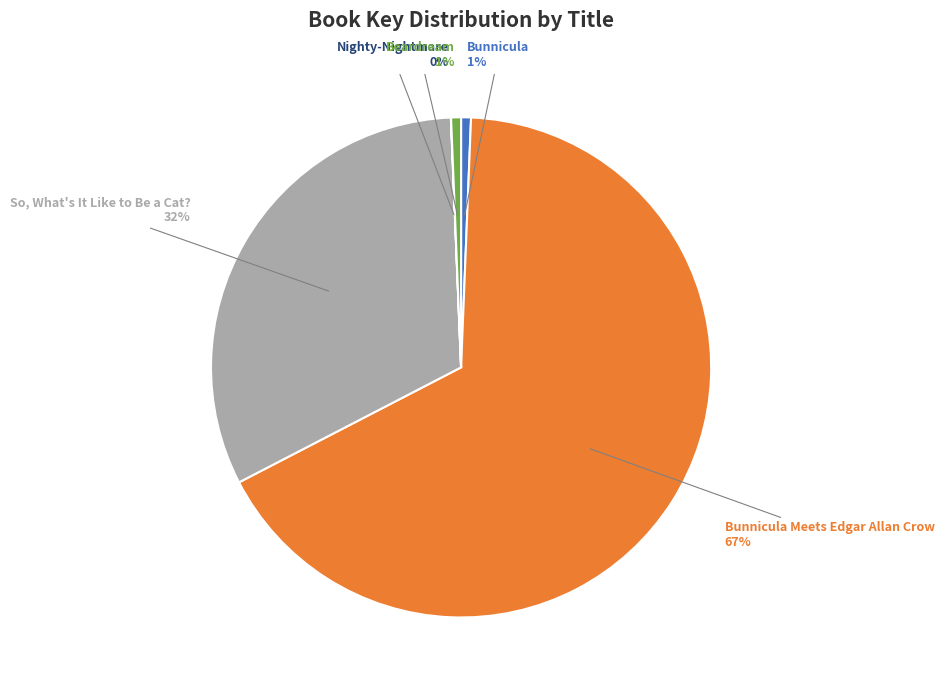

Which category accounts for the majority?

Bunnicula Meets Edgar Allan Crow